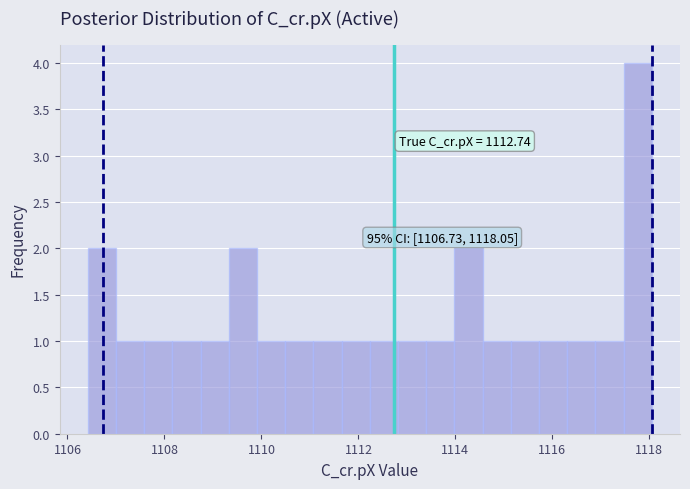

Around what value on the x-axis is the tallest bar? Give the approximate position of its centre, as read against the axis.

1117.8